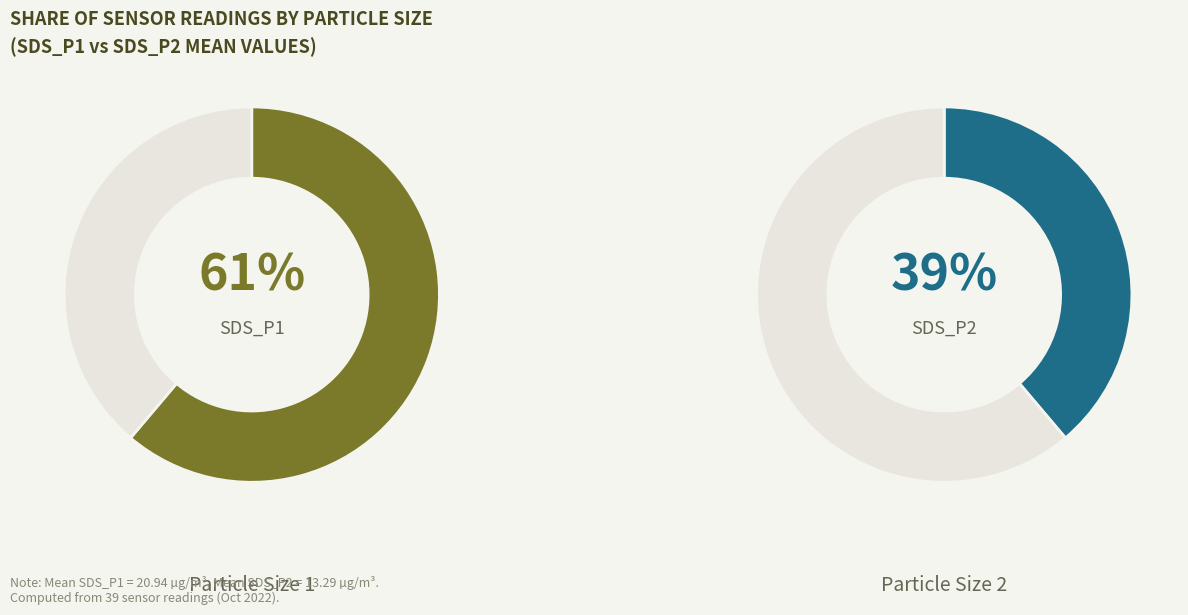

Is 16 the majority of the pie?

No